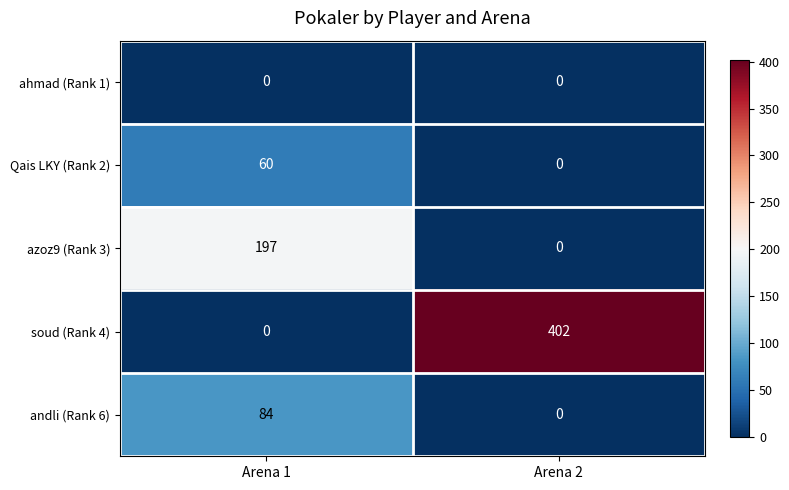

What is the total value across all series at Arena 2?

402